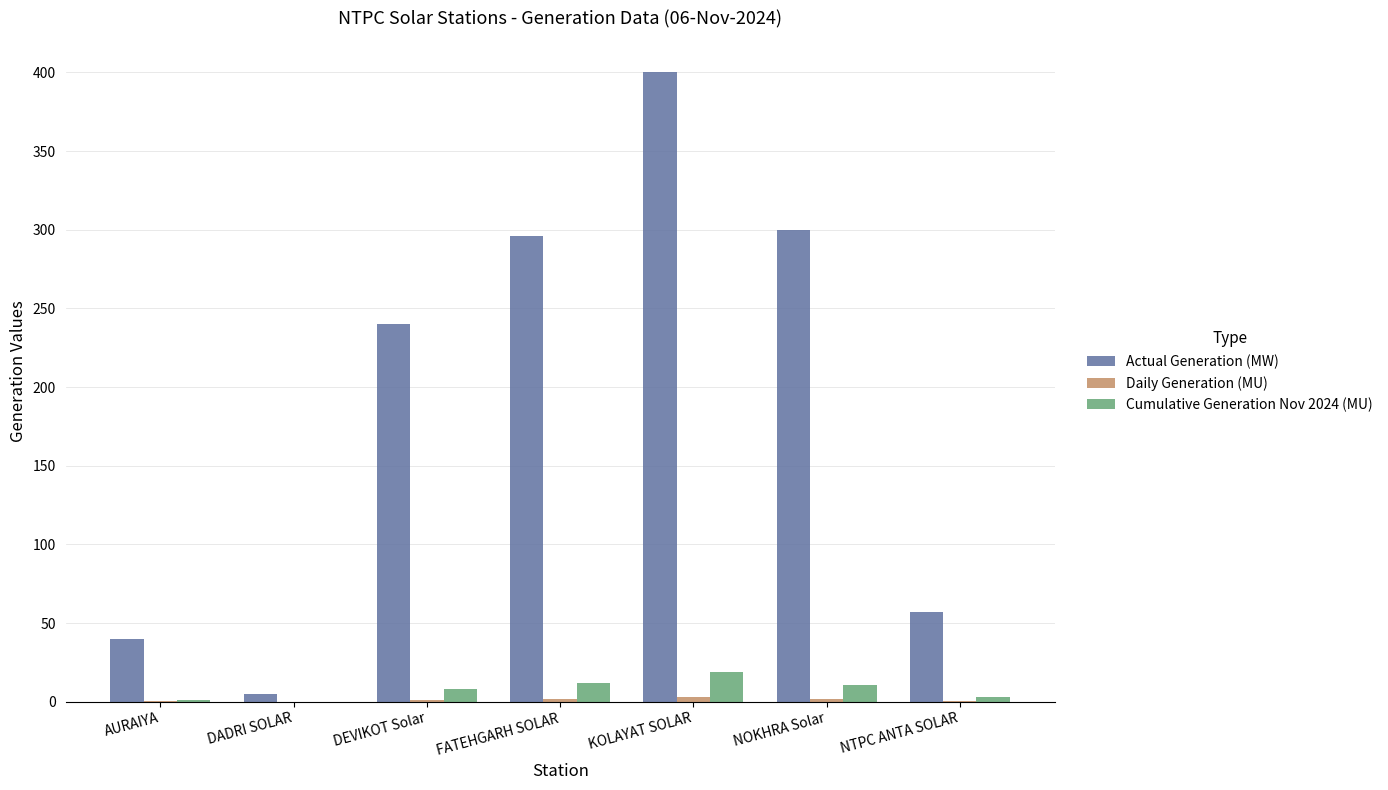

Which series changed the most between DEVIKOT Solar and NOKHRA Solar?

Actual Generation (MW)